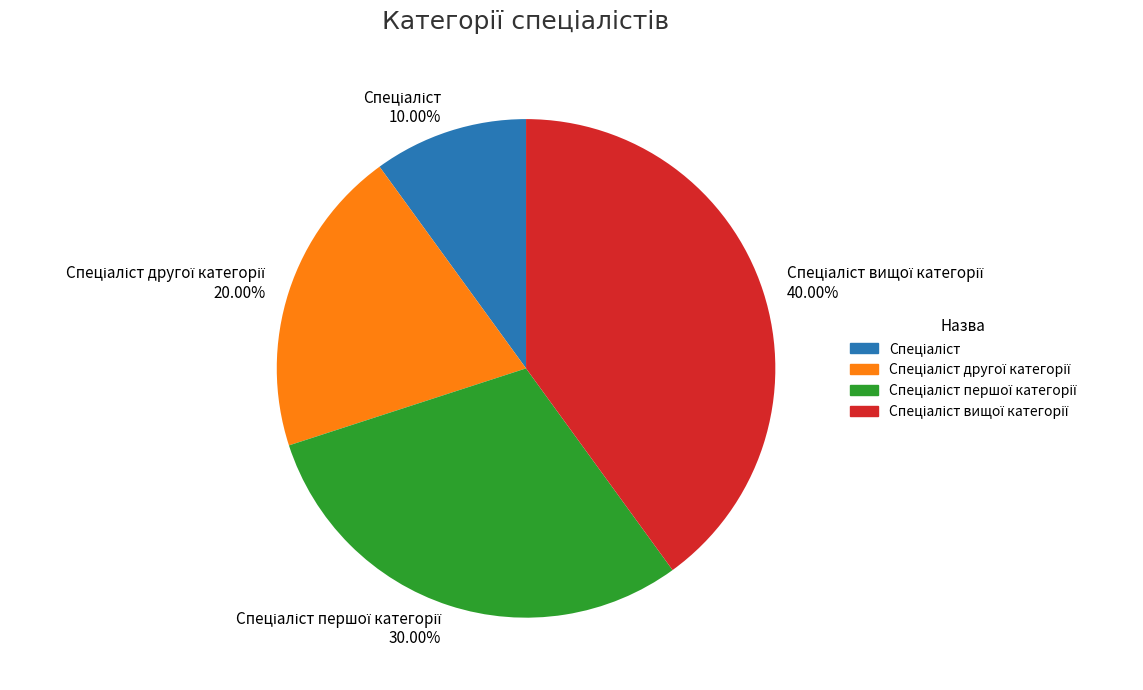

Does any single category account for the majority?

No